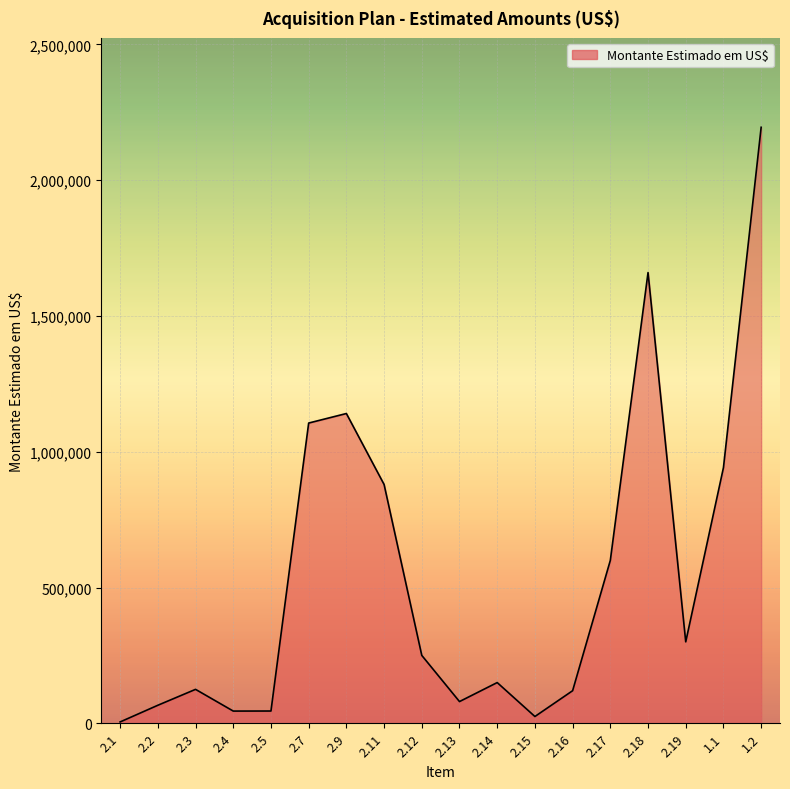

What is the ratio of the value at 1.1 to the value at 2.2?

14.2